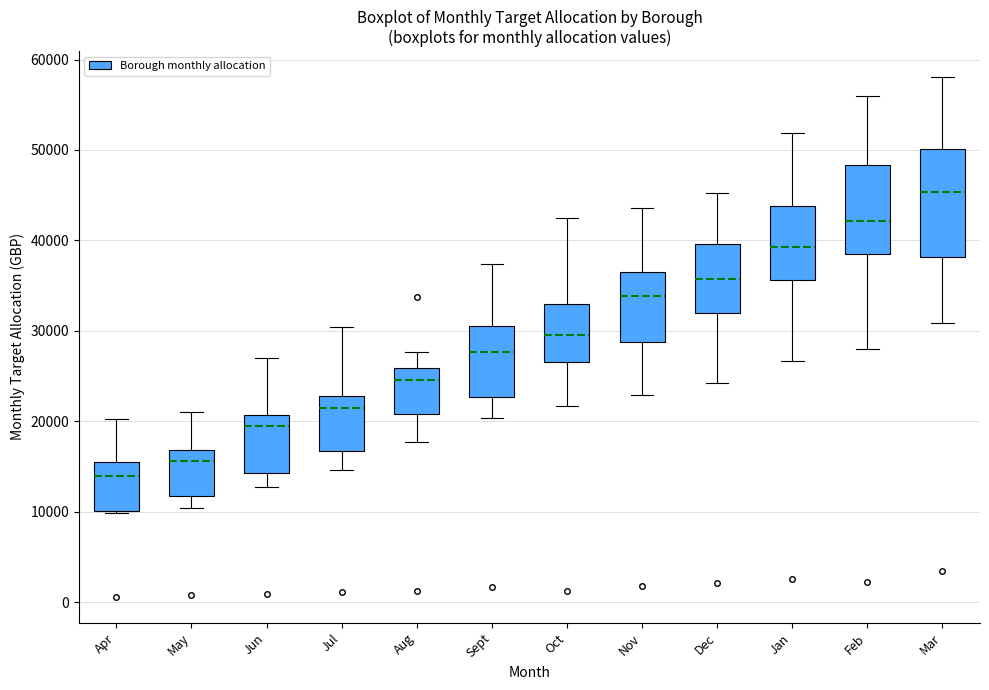

Reading left to right, read every box against the y-axis: the position of its median line, the range the box covers, and the ends of its whiskers. The values are not printed on the chart, so give them approximately, as read against the axis.

Apr: median 14000, box 10000 to 15000, whiskers 10000 to 20000
May: median 16000, box 12000 to 17000, whiskers 10000 to 21000
Jun: median 20000, box 14000 to 21000, whiskers 13000 to 27000
Jul: median 22000, box 17000 to 23000, whiskers 15000 to 30000
Aug: median 25000, box 21000 to 26000, whiskers 18000 to 28000
Sept: median 28000, box 23000 to 30000, whiskers 20000 to 37000
Oct: median 30000, box 27000 to 33000, whiskers 22000 to 43000
Nov: median 34000, box 29000 to 36000, whiskers 23000 to 44000
Dec: median 36000, box 32000 to 40000, whiskers 24000 to 45000
Jan: median 39000, box 36000 to 44000, whiskers 27000 to 52000
Feb: median 42000, box 38000 to 48000, whiskers 28000 to 56000
Mar: median 45000, box 38000 to 50000, whiskers 31000 to 58000